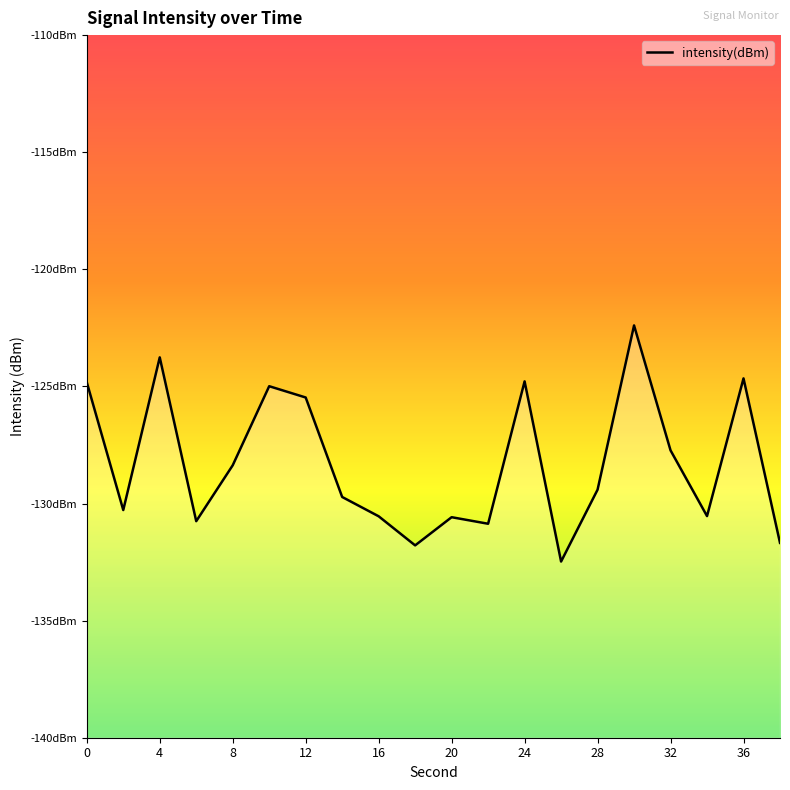

What is the change in value from 22 to 24?

+6.1